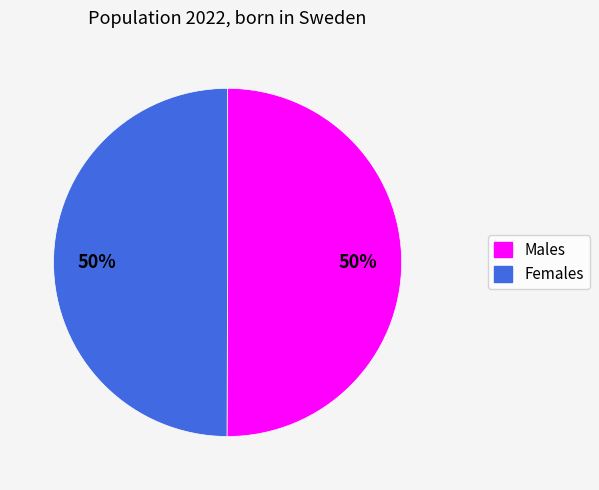

To the nearest percent, what is the average slice percentage?

50%